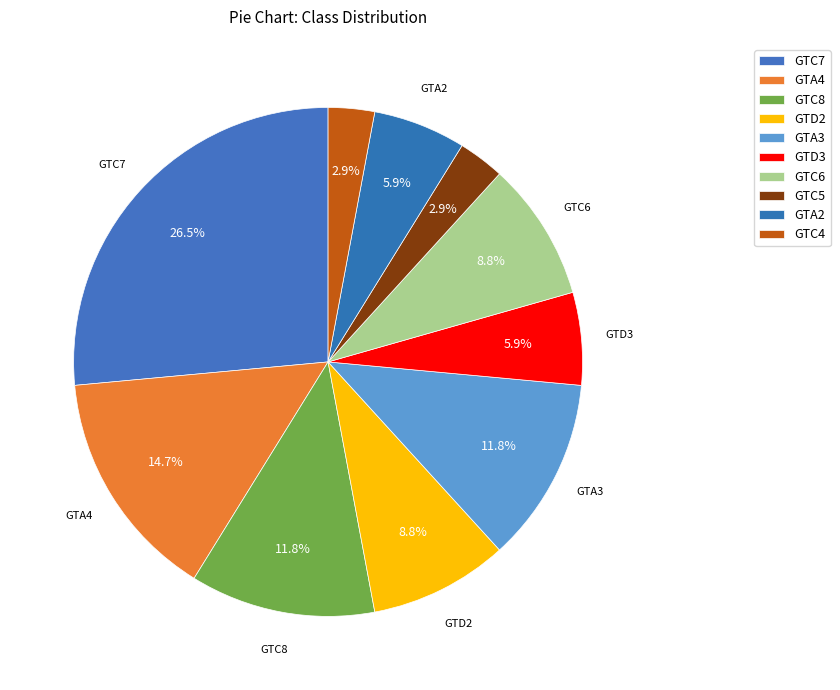

How many slices are in this pie chart?

10